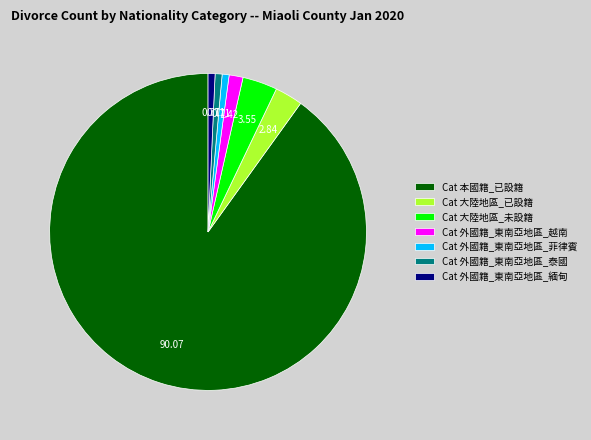

Between Cat 外國籍_東南亞地區_越南 and Cat 大陸地區_已設籍, which is larger?

Cat 大陸地區_已設籍